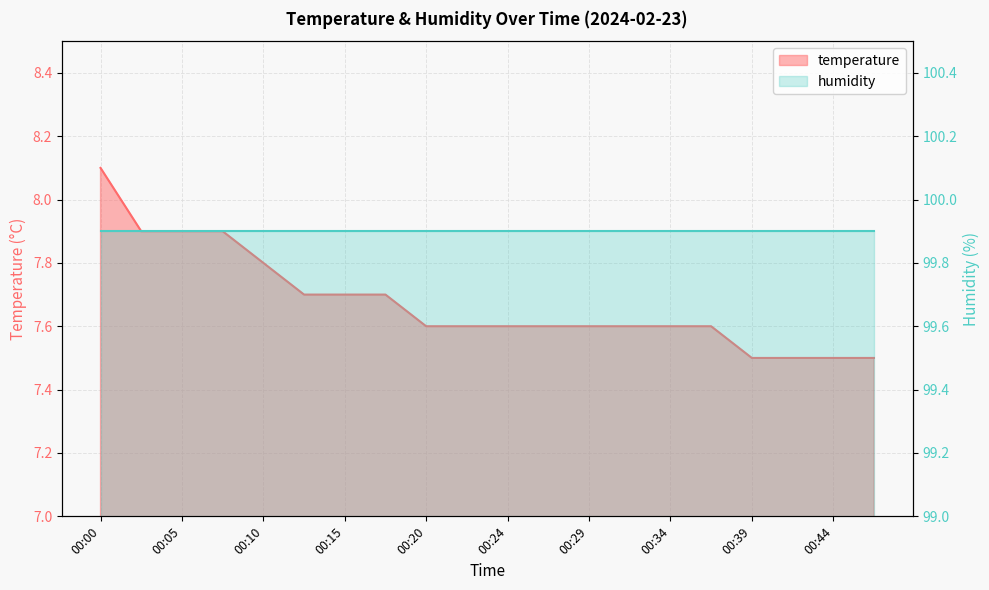

Is it true that the value at 00:41 is 2.6?

False